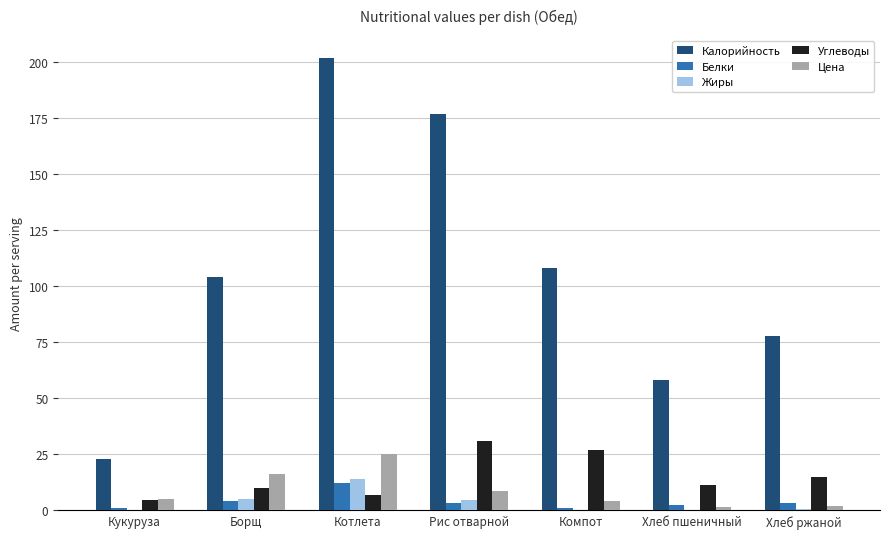

Between Борщ and Котлета, which series saw the biggest shift?

Калорийность